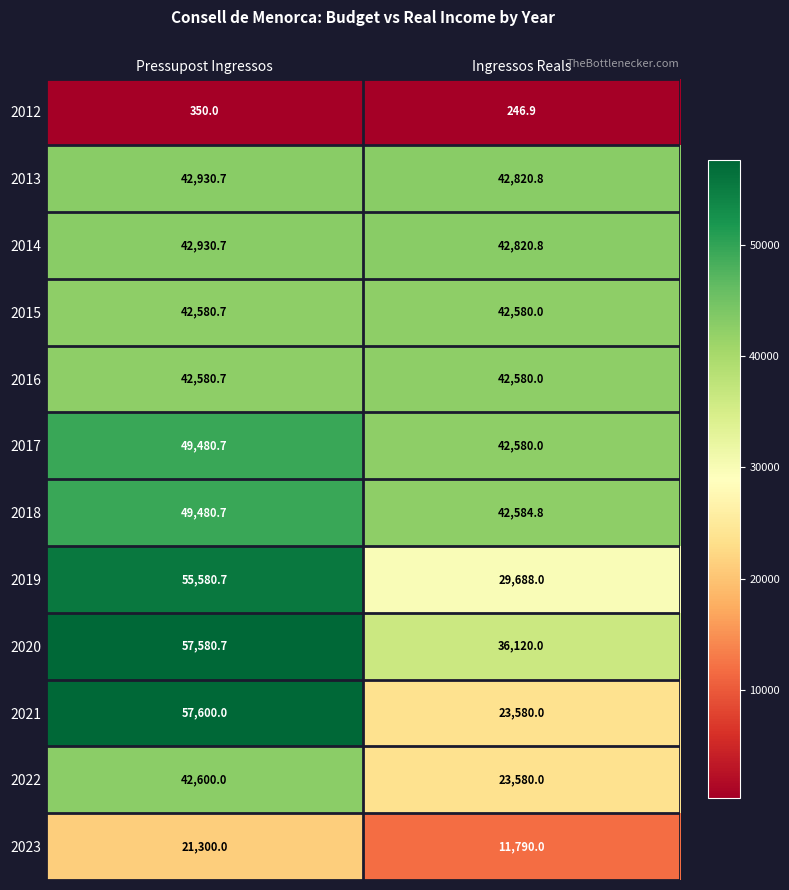

What is the smallest value displayed?

246.9